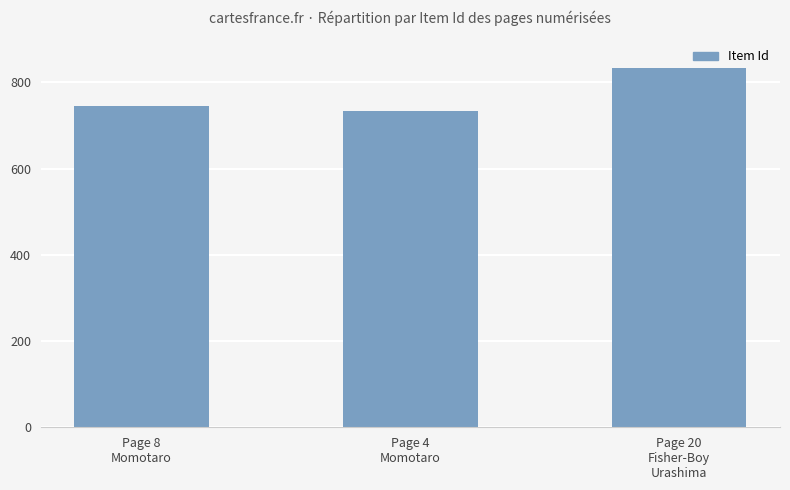

Count the number of categories in the chart.

3